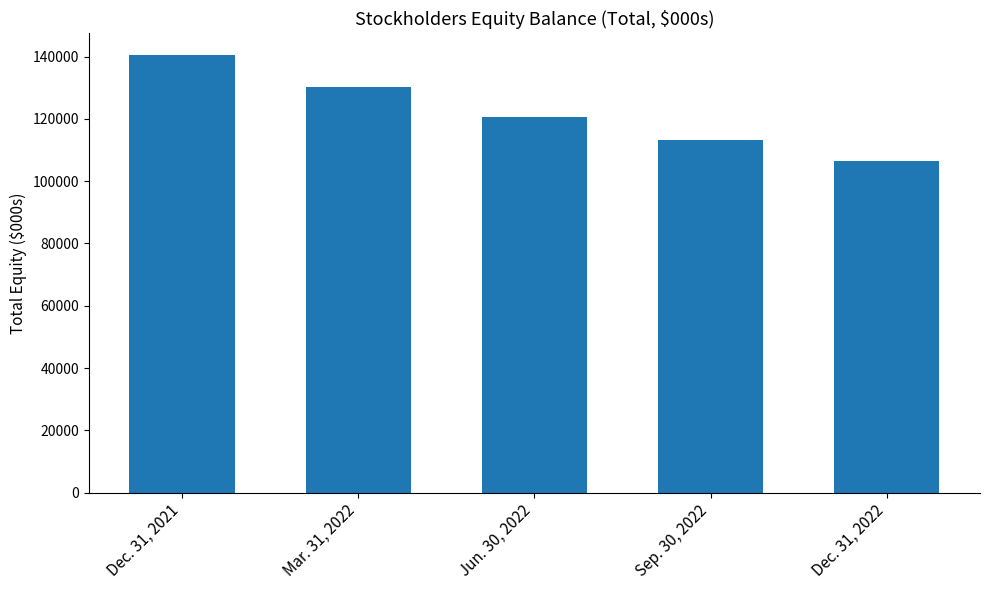

What is the label of the 3rd bar from the right?

Jun. 30, 2022